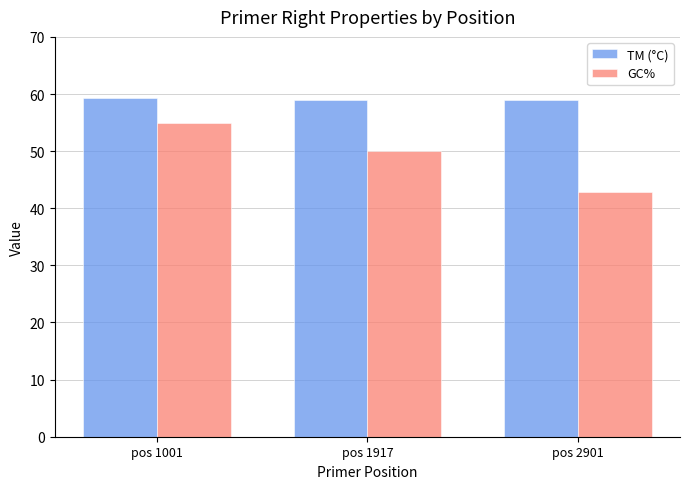

At which category is the sum across all series the highest?

pos 1001